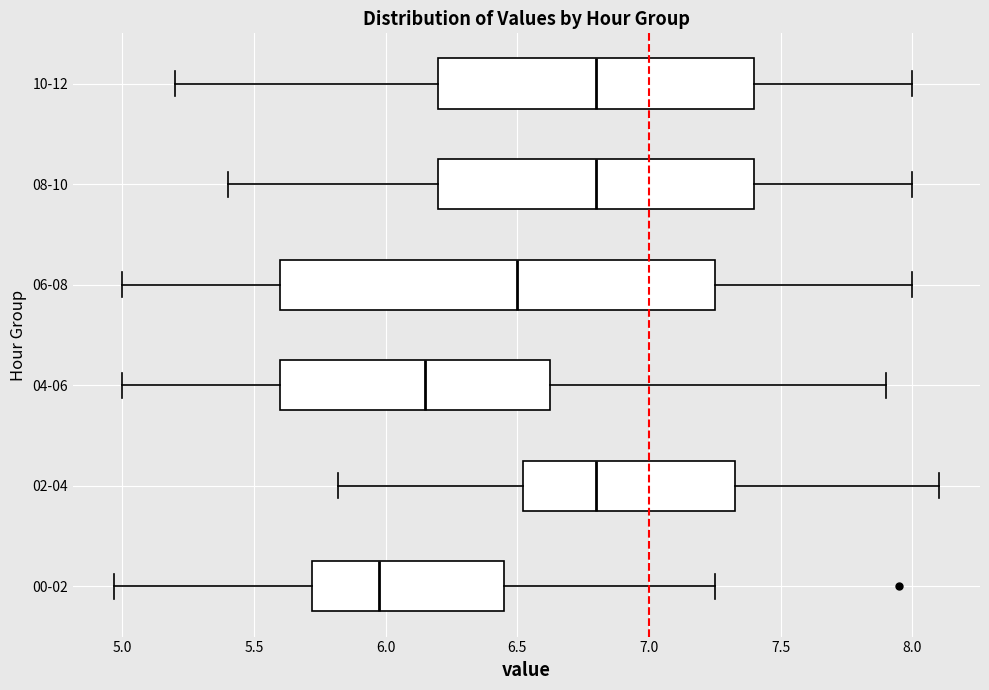

Which box's median line is the furthest to the left?

00-02